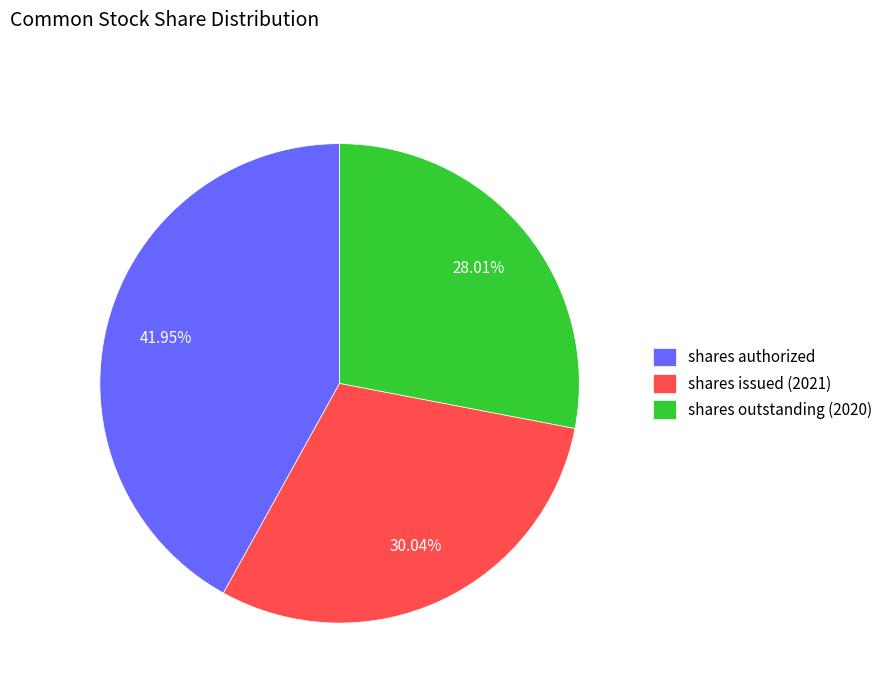

Which category has the biggest portion of the pie?

shares authorized